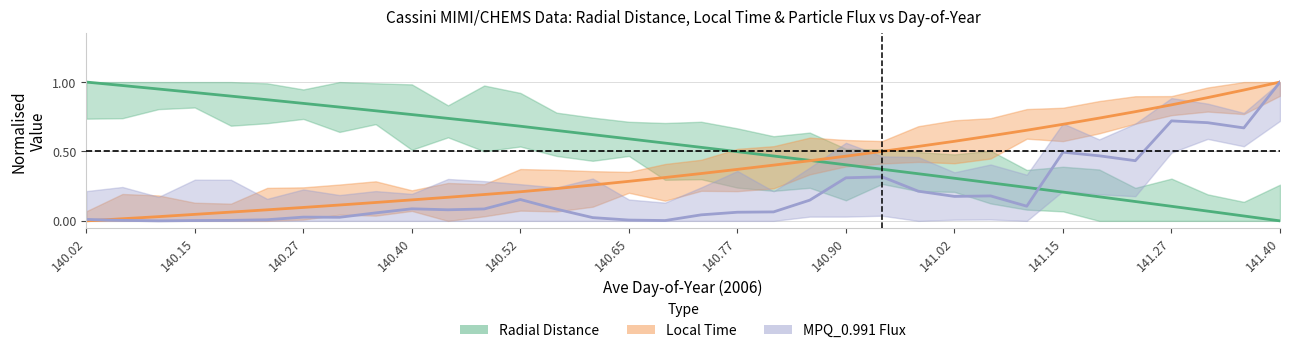

Which series changed the most between 13 and 14?

mpq